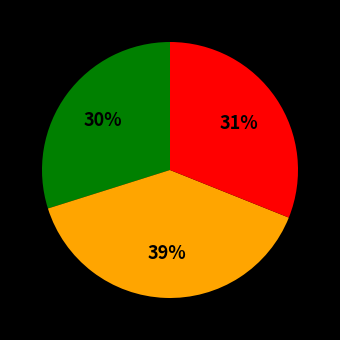

Is there any slice that represents more than half of the pie?

No